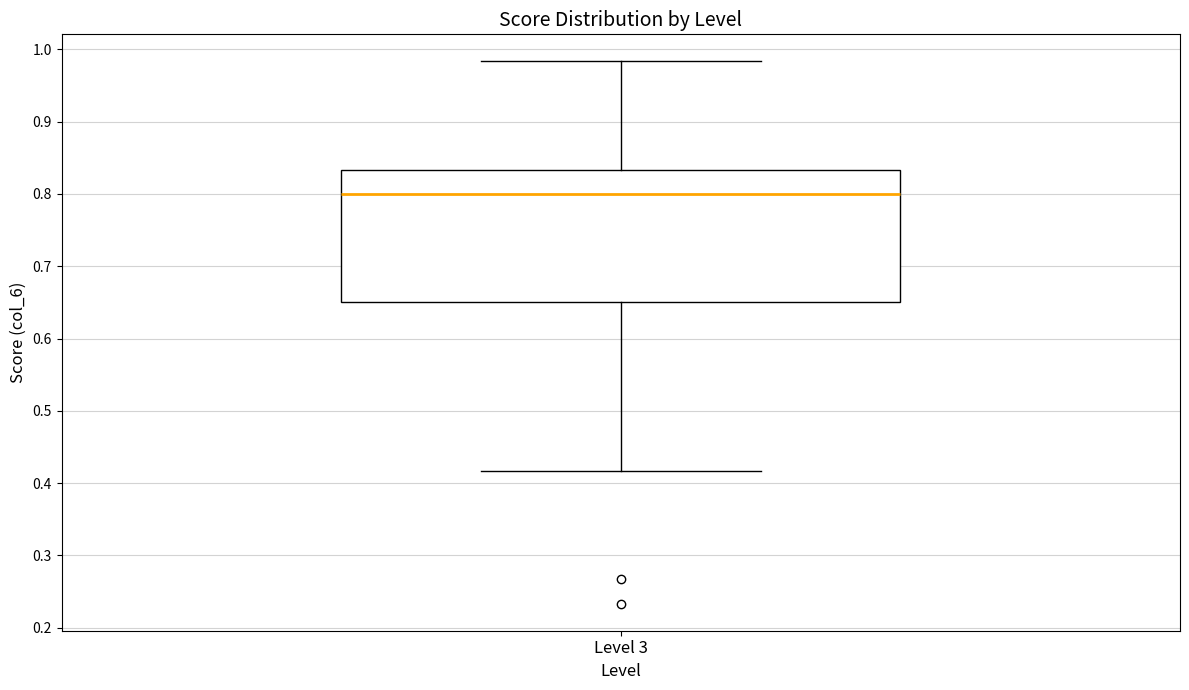

Transcribe this box plot: give where the median line is, the range the box spans, and where the two whiskers end, as read against the y-axis. The values are not printed on the chart, so give them approximately, as read against the axis.

median 0.80, box 0.65 to 0.83, whiskers 0.42 to 0.98